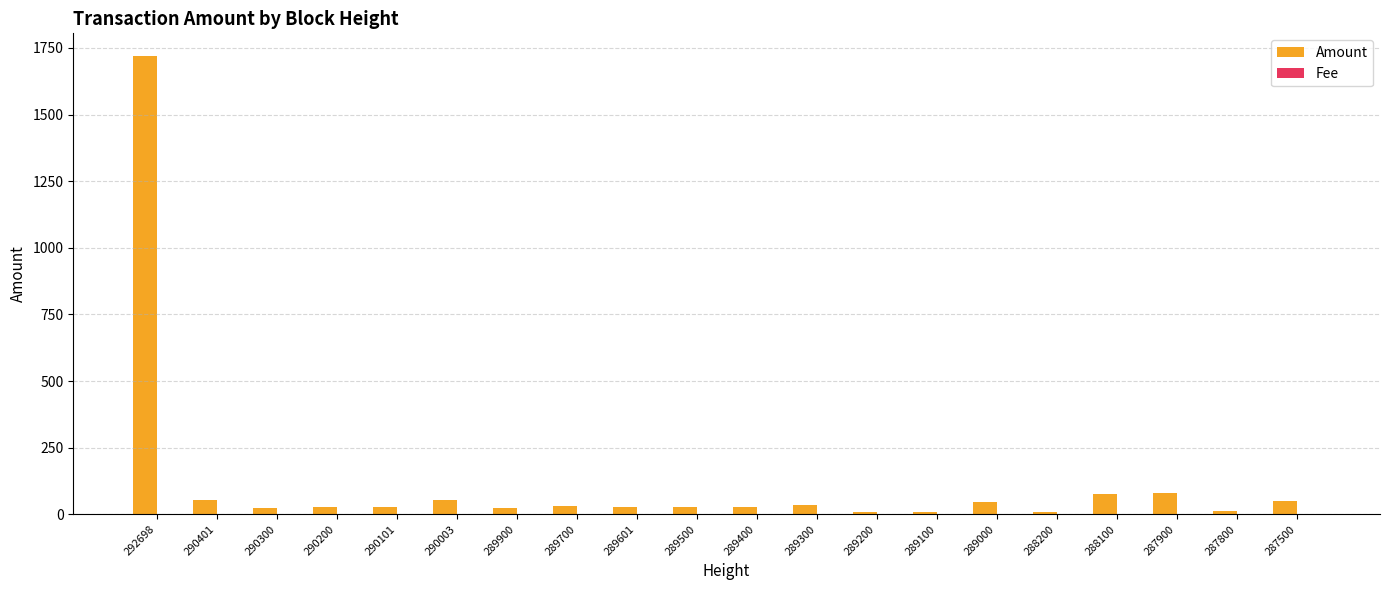

Is it true that Amount equals 25.3 at 289500?

True